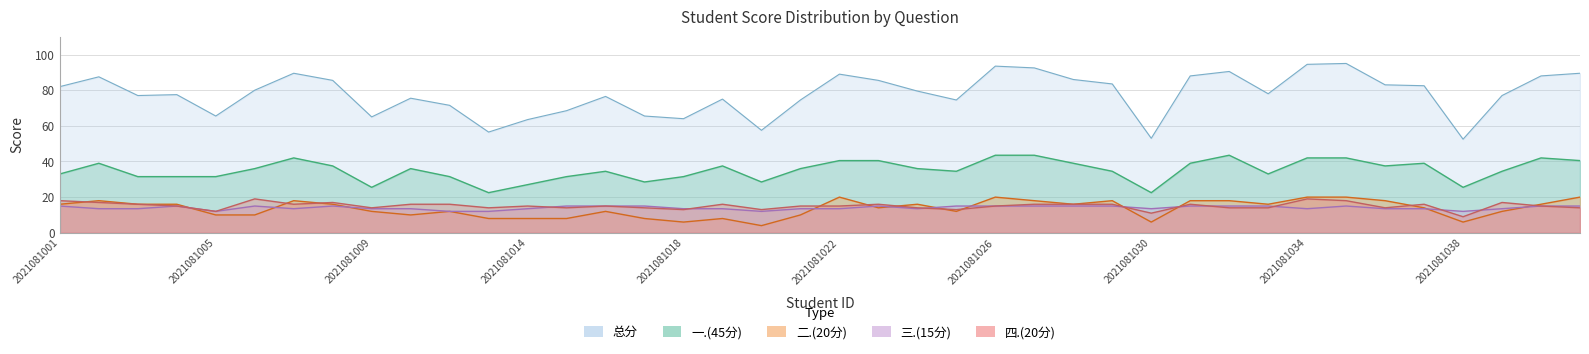

Reading left to right, what are all the values shown in this chart?

总分: 2021081001=82.0	2021081002=87.5	2021081003=77.0	2021081004=77.5	2021081005=65.5	2021081006=80.0	2021081007=89.5	2021081008=85.5	2021081009=65.0	2021081010=75.5	2021081011=71.5	2021081012=56.5	2021081014=63.5	2021081015=68.5	2021081016=76.5	2021081017=65.5	2021081018=64.0	2021081019=75.0	2021081020=57.5	2021081021=74.5	2021081022=89.0	2021081023=85.5	2021081024=79.5	2021081025=74.5	2021081026=93.5	2021081027=92.5	2021081028=86.0	2021081029=83.5	2021081030=53.0	2021081031=88.0	2021081032=90.5	2021081033=78.0	2021081034=94.5	2021081035=95.0	2021081036=83.0	2021081037=82.5	2021081038=52.5	2021081039=77.0	2021081040=88.0	2021081041=89.5
一.(45分): 2021081001=33.0	2021081002=39.0	2021081003=31.5	2021081004=31.5	2021081005=31.5	2021081006=36.0	2021081007=42.0	2021081008=37.5	2021081009=25.5	2021081010=36.0	2021081011=31.5	2021081012=22.5	2021081014=27.0	2021081015=31.5	2021081016=34.5	2021081017=28.5	2021081018=31.5	2021081019=37.5	2021081020=28.5	2021081021=36.0	2021081022=40.5	2021081023=40.5	2021081024=36.0	2021081025=34.5	2021081026=43.5	2021081027=43.5	2021081028=39.0	2021081029=34.5	2021081030=22.5	2021081031=39.0	2021081032=43.5	2021081033=33.0	2021081034=42.0	2021081035=42.0	2021081036=37.5	2021081037=39.0	2021081038=25.5	2021081039=34.5	2021081040=42.0	2021081041=40.5
二.(20分): 2021081001=16.0	2021081002=18.0	2021081003=16.0	2021081004=16.0	2021081005=10.0	2021081006=10.0	2021081007=18.0	2021081008=16.0	2021081009=12.0	2021081010=10.0	2021081011=12.0	2021081012=8.0	2021081014=8.0	2021081015=8.0	2021081016=12.0	2021081017=8.0	2021081018=6.0	2021081019=8.0	2021081020=4.0	2021081021=10.0	2021081022=20.0	2021081023=14.0	2021081024=16.0	2021081025=12.0	2021081026=20.0	2021081027=18.0	2021081028=16.0	2021081029=18.0	2021081030=6.0	2021081031=18.0	2021081032=18.0	2021081033=16.0	2021081034=20.0	2021081035=20.0	2021081036=18.0	2021081037=14.0	2021081038=6.0	2021081039=12.0	2021081040=16.0	2021081041=20.0
三.(15分): 2021081001=15.0	2021081002=13.5	2021081003=13.5	2021081004=15.0	2021081005=12.0	2021081006=15.0	2021081007=13.5	2021081008=15.0	2021081009=13.5	2021081010=13.5	2021081011=12.0	2021081012=12.0	2021081014=13.5	2021081015=15.0	2021081016=15.0	2021081017=15.0	2021081018=13.5	2021081019=13.5	2021081020=12.0	2021081021=13.5	2021081022=13.5	2021081023=15.0	2021081024=13.5	2021081025=15.0	2021081026=15.0	2021081027=15.0	2021081028=15.0	2021081029=15.0	2021081030=13.5	2021081031=15.0	2021081032=15.0	2021081033=15.0	2021081034=13.5	2021081035=15.0	2021081036=13.5	2021081037=13.5	2021081038=12.0	2021081039=13.5	2021081040=15.0	2021081041=15.0
四.(20分): 2021081001=18.0	2021081002=17.0	2021081003=16.0	2021081004=15.0	2021081005=12.0	2021081006=19.0	2021081007=16.0	2021081008=17.0	2021081009=14.0	2021081010=16.0	2021081011=16.0	2021081012=14.0	2021081014=15.0	2021081015=14.0	2021081016=15.0	2021081017=14.0	2021081018=13.0	2021081019=16.0	2021081020=13.0	2021081021=15.0	2021081022=15.0	2021081023=16.0	2021081024=14.0	2021081025=13.0	2021081026=15.0	2021081027=16.0	2021081028=16.0	2021081029=16.0	2021081030=11.0	2021081031=16.0	2021081032=14.0	2021081033=14.0	2021081034=19.0	2021081035=18.0	2021081036=14.0	2021081037=16.0	2021081038=9.0	2021081039=17.0	2021081040=15.0	2021081041=14.0